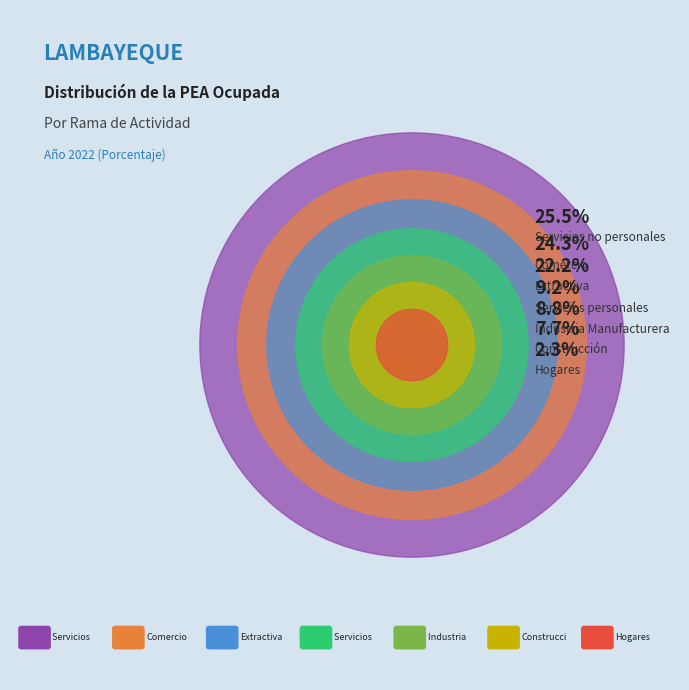

How much of the chart is everything except Industria Manufacturera?

91.2%